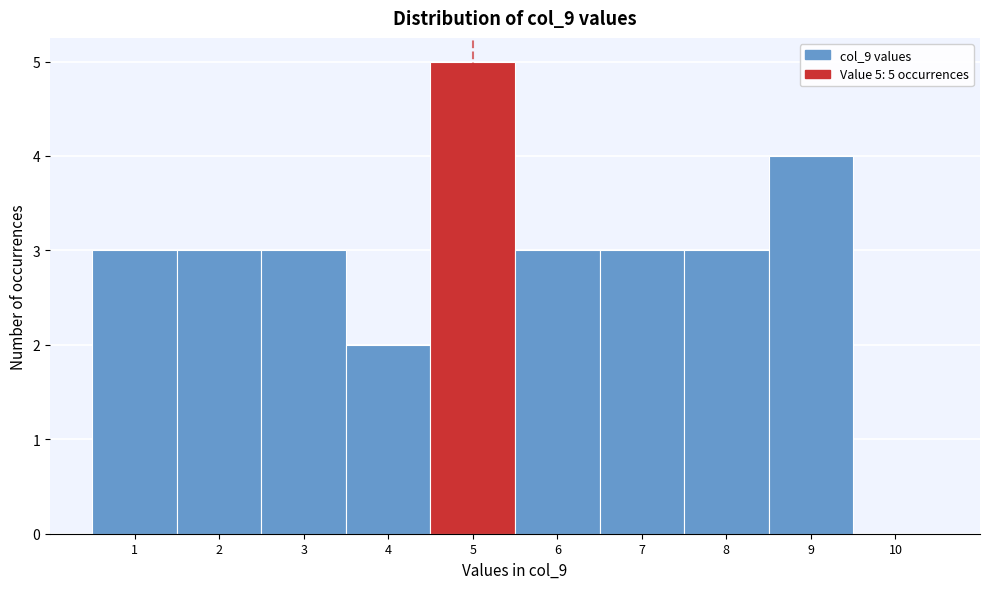

Over which range of the x-axis is the bar tallest?

4.5 to 5.5